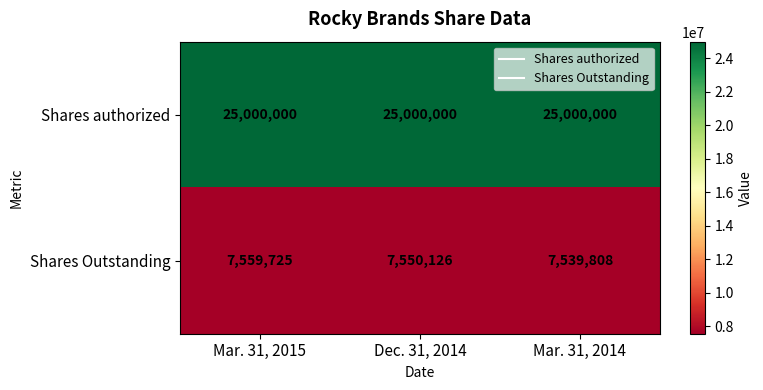

The Shares authorized series shows 25000000 at Mar. 31, 2015. True or false?

True